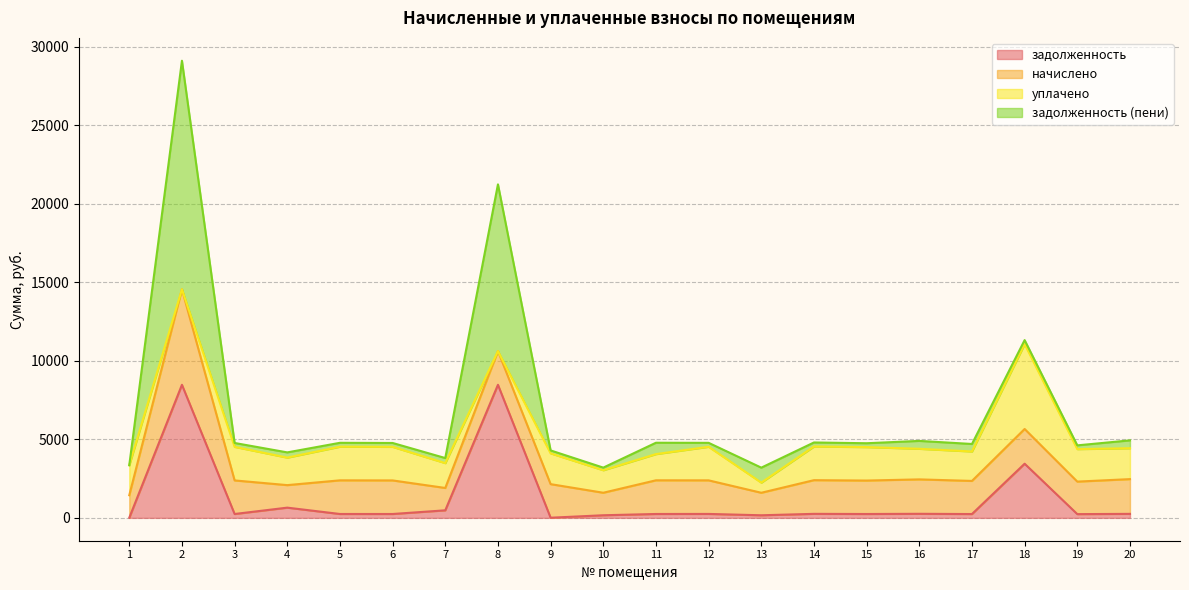

Which category has the highest value across all series?

2